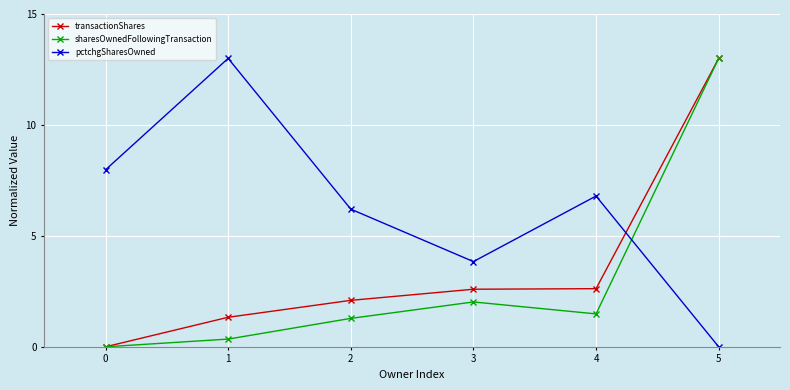

List the labels in order of pctchgSharesOwned value, smallest first.

5, 3, 2, 4, 0, 1